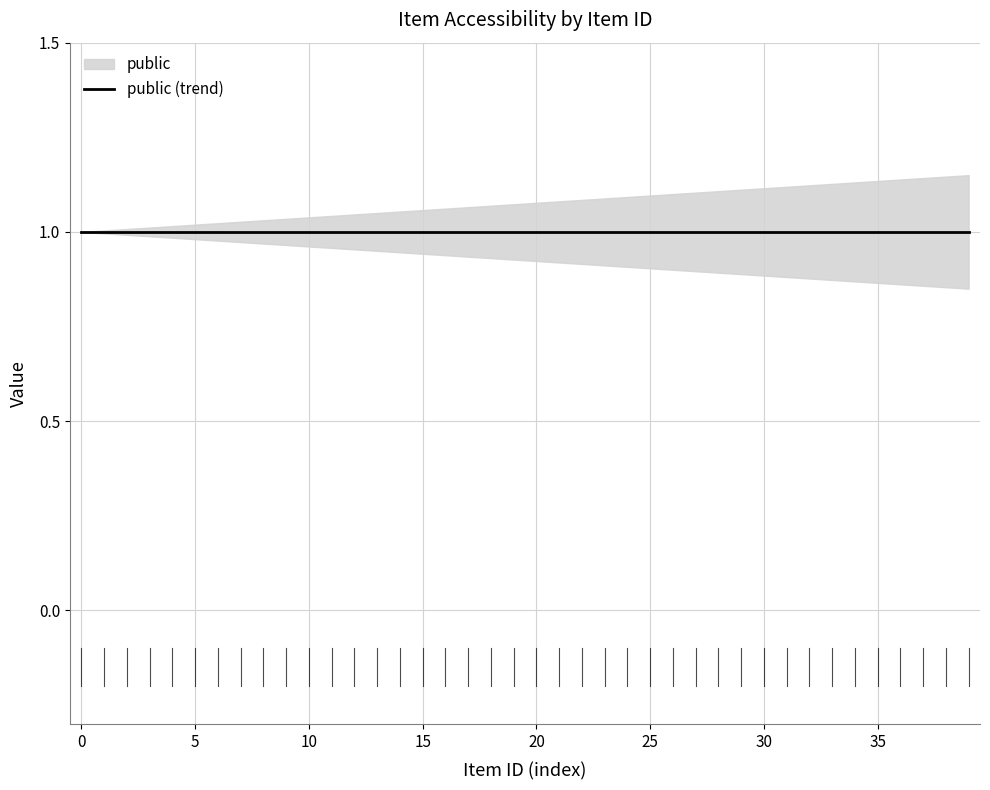

What is the total value across all series at 9?

1